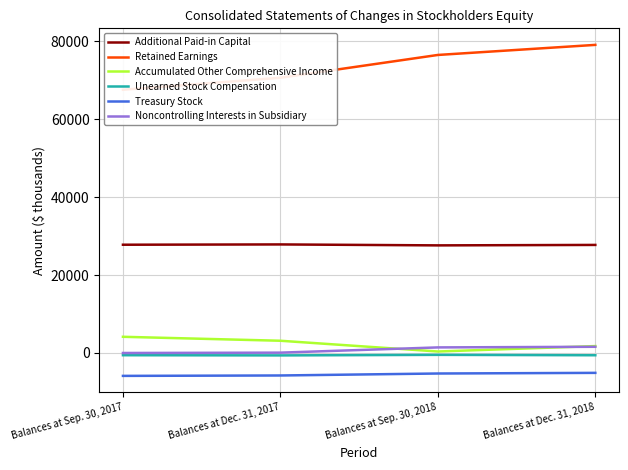

What is the sum of all Retained Earnings values?

293889